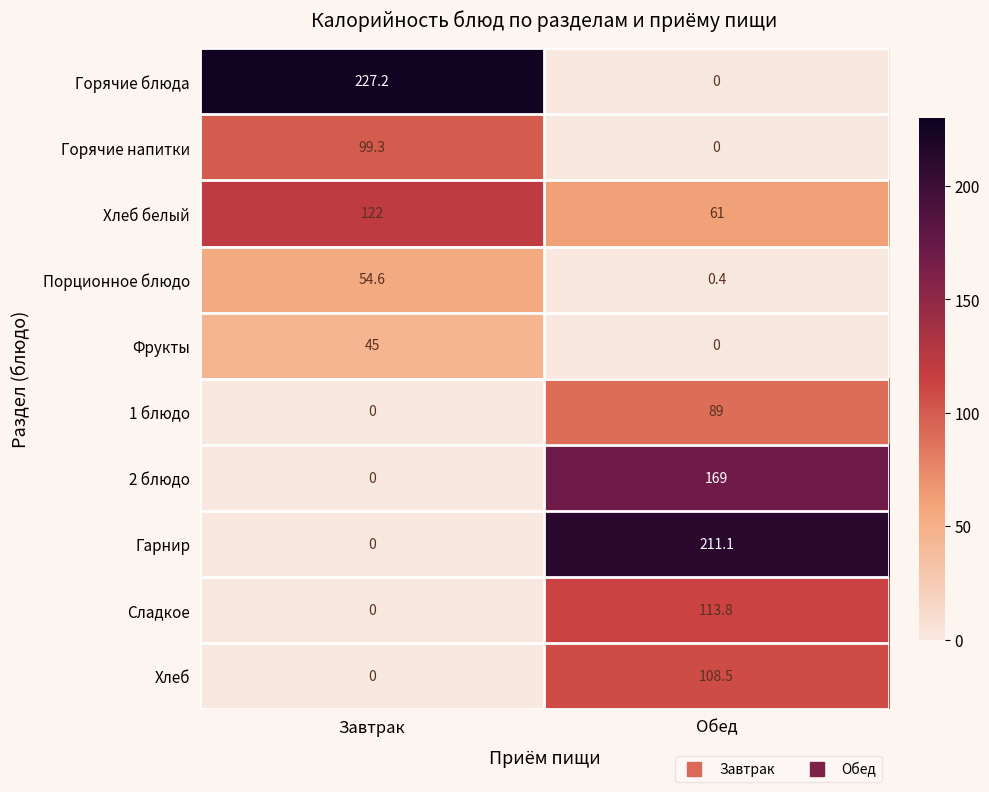

What is the sum of all Порционное блюдо values?

55.0